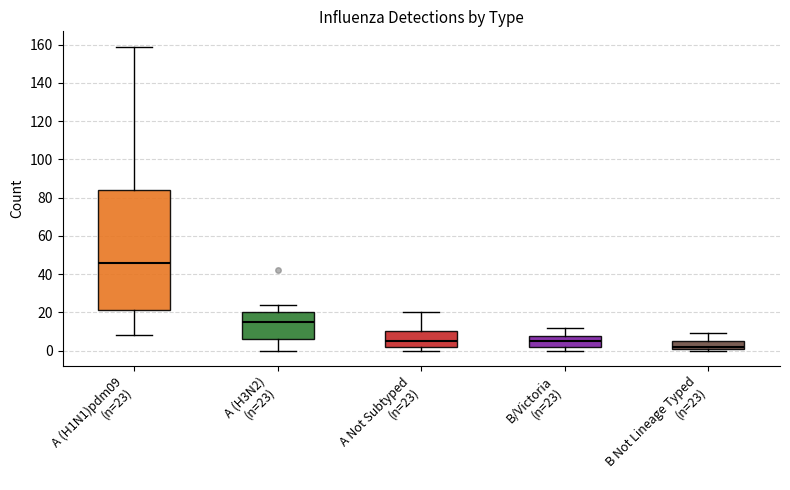

Where does the upper whisker of the box for A Not Subtyped (n=23) end on the y-axis? The values are not printed on the chart, so give them approximately, as read against the axis.

20